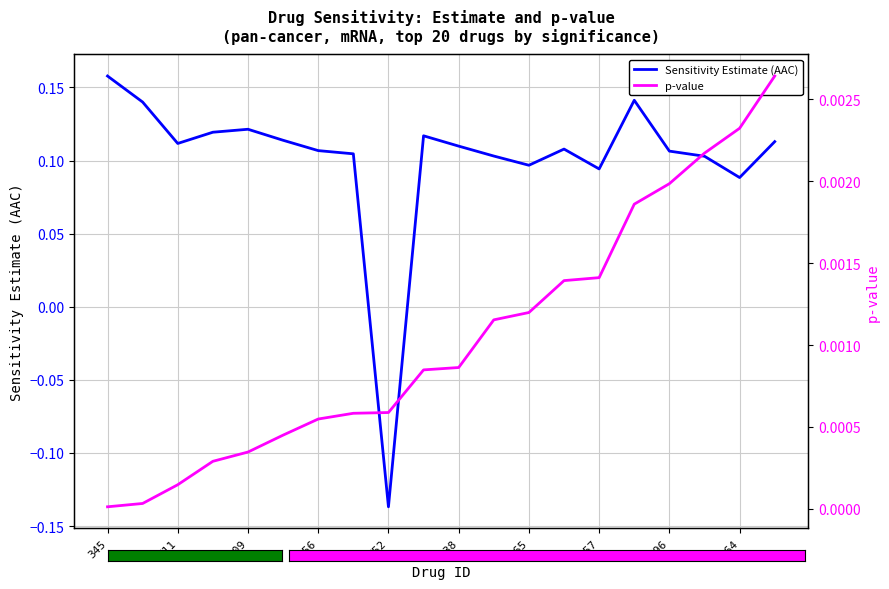

Which category has the lowest value in the Sensitivity Estimate (AAC) series?

752